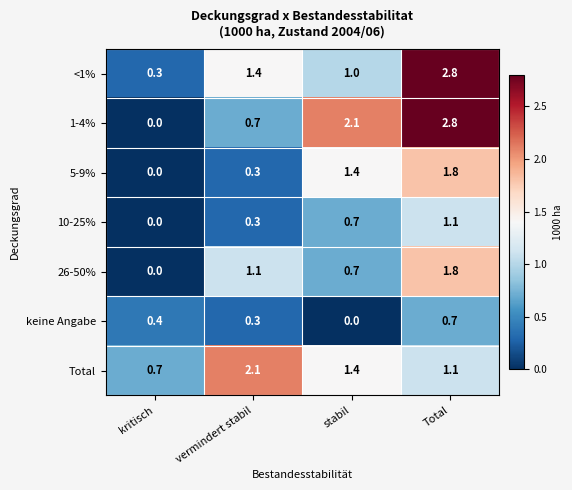

List the labels in order of 10-25% value, largest first.

Total, stabil, vermindert stabil, kritisch